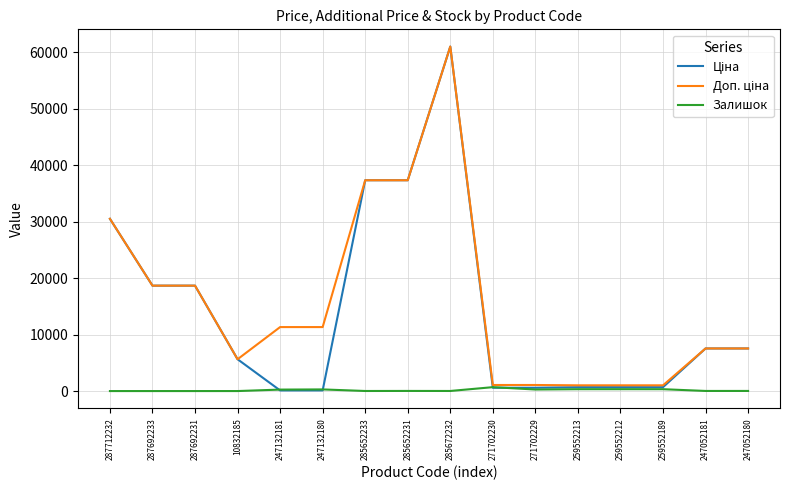

The Залишок series shows 329.0 at 259552189. True or false?

True